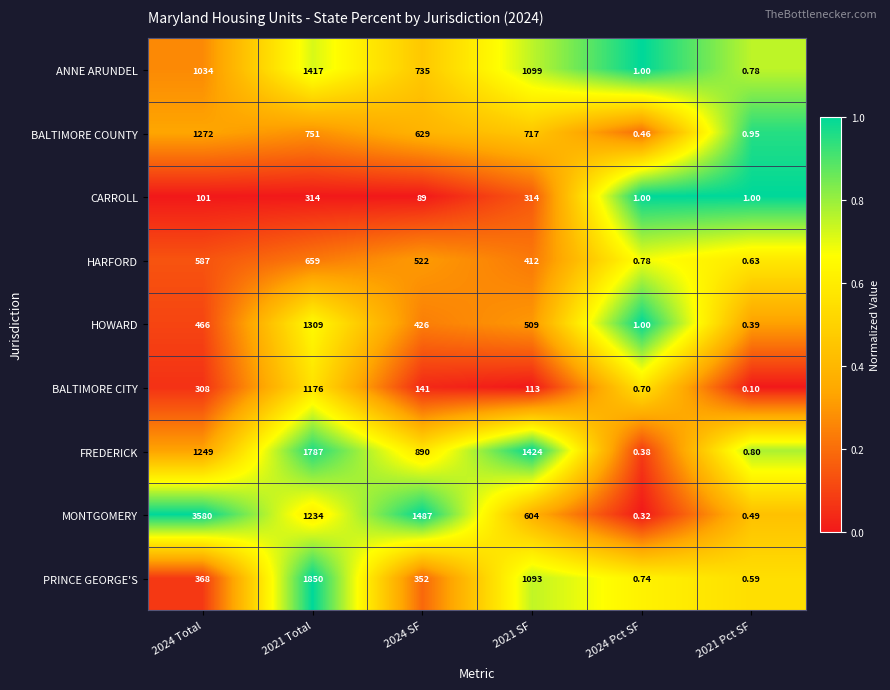

Which series changed the most between 2024 Total and 2024 Pct SF?

MONTGOMERY